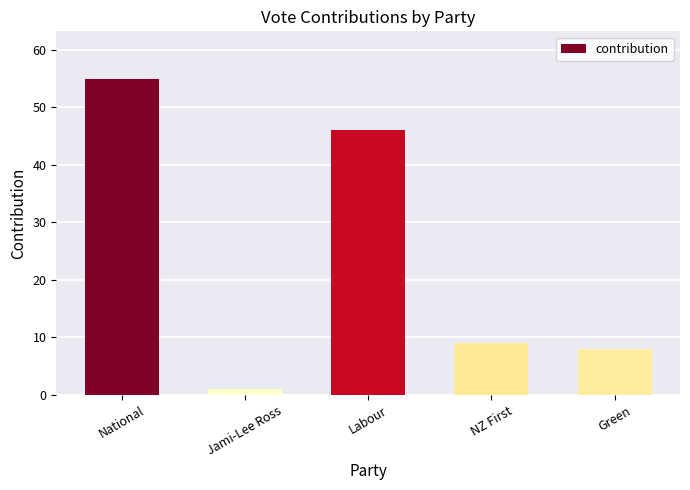

What is the difference between the values at Labour and National?

9